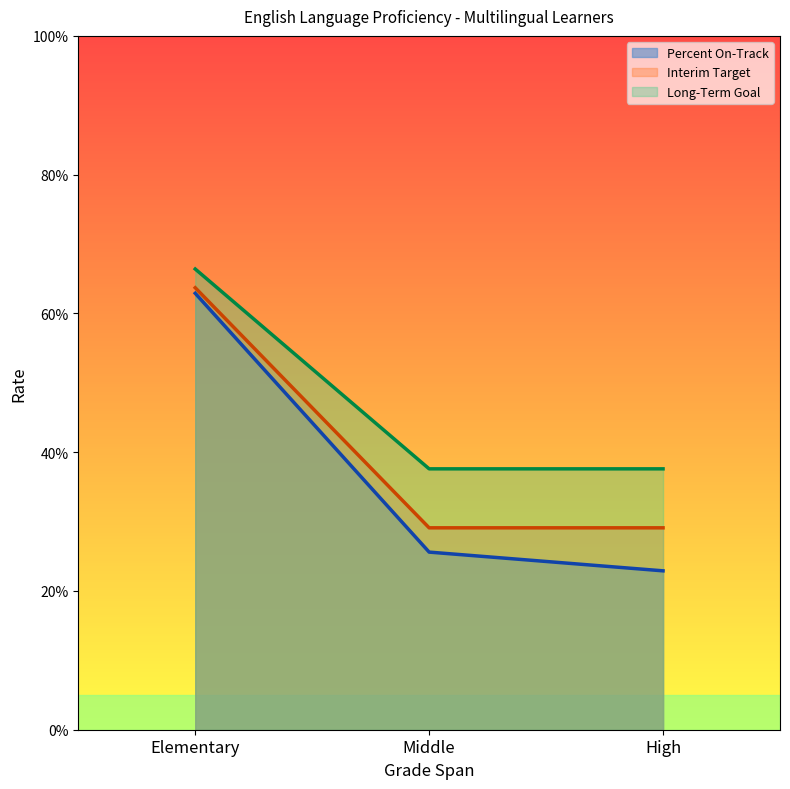

True or false: Percent On-Track has a value of 0.3 at Middle.

True